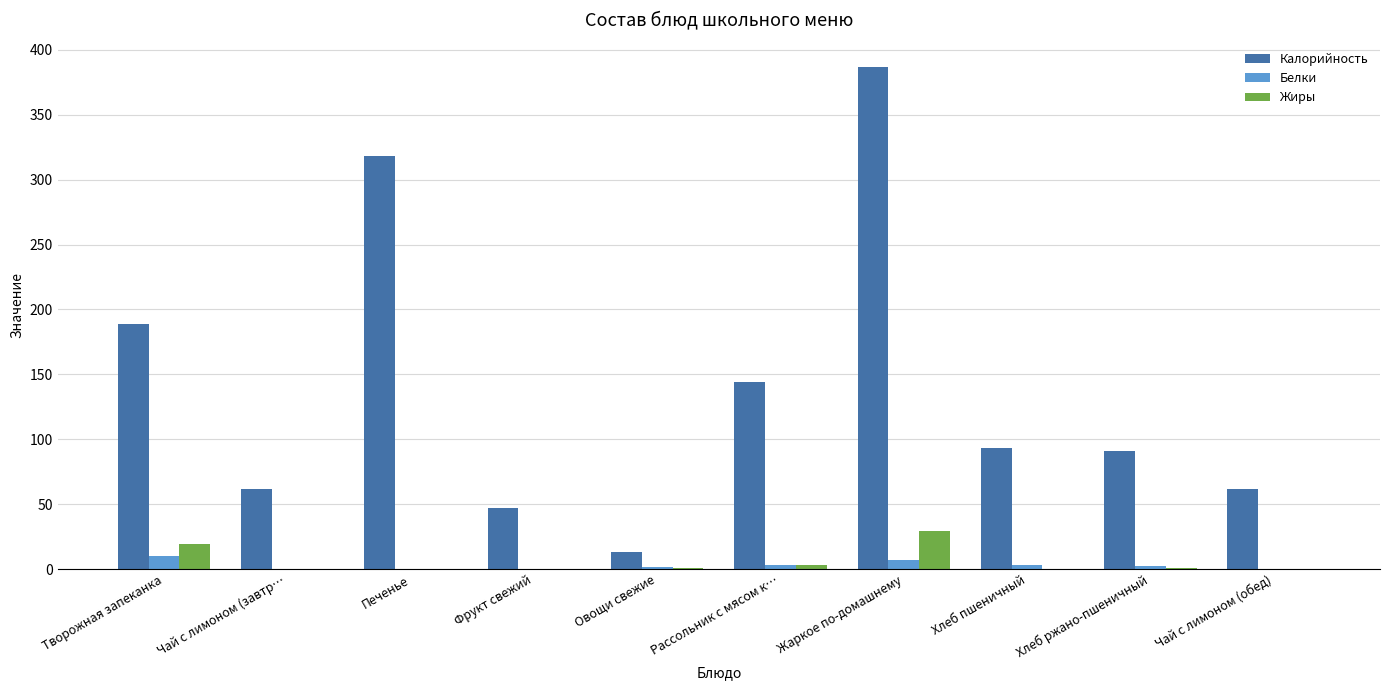

At which category is the sum across all series the highest?

Жаркое по-домашнему